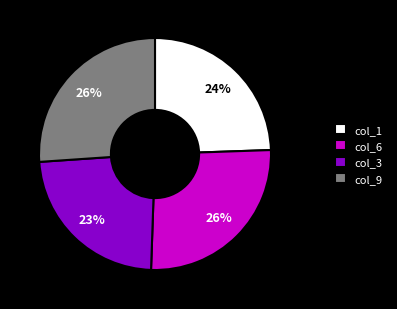

Combined, do col_3 and col_6 account for over 50%?

No